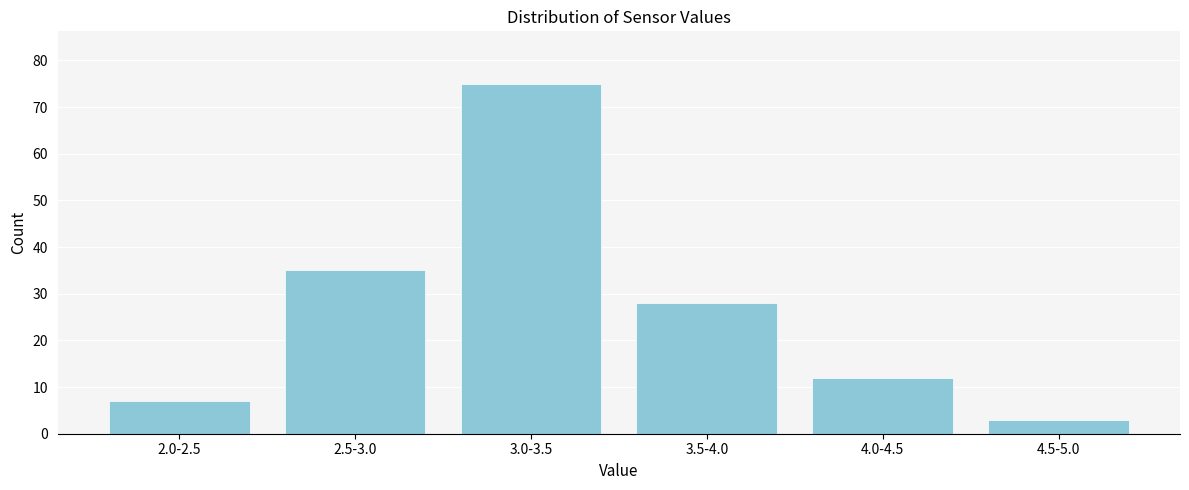

Reading left to right, what are all the values shown in this chart?

2.0-2.5=7	2.5-3.0=35	3.0-3.5=75	3.5-4.0=28	4.0-4.5=12	4.5-5.0=3